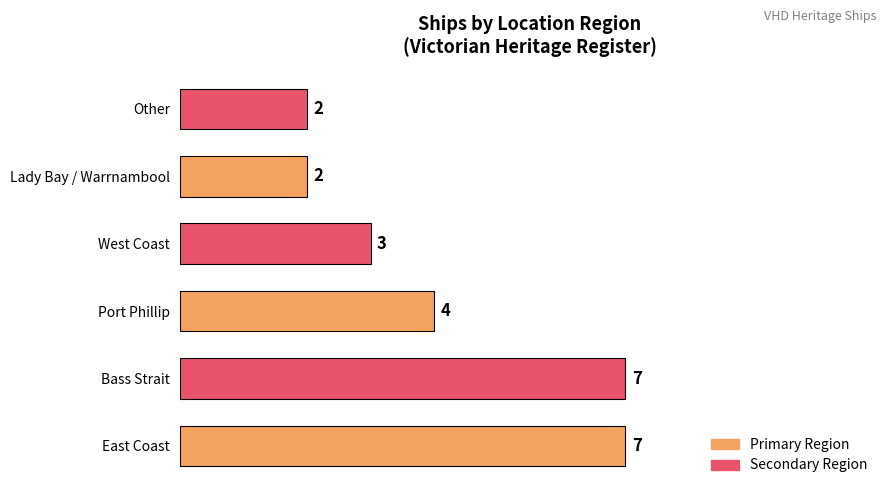

How many bars are there in total?

6